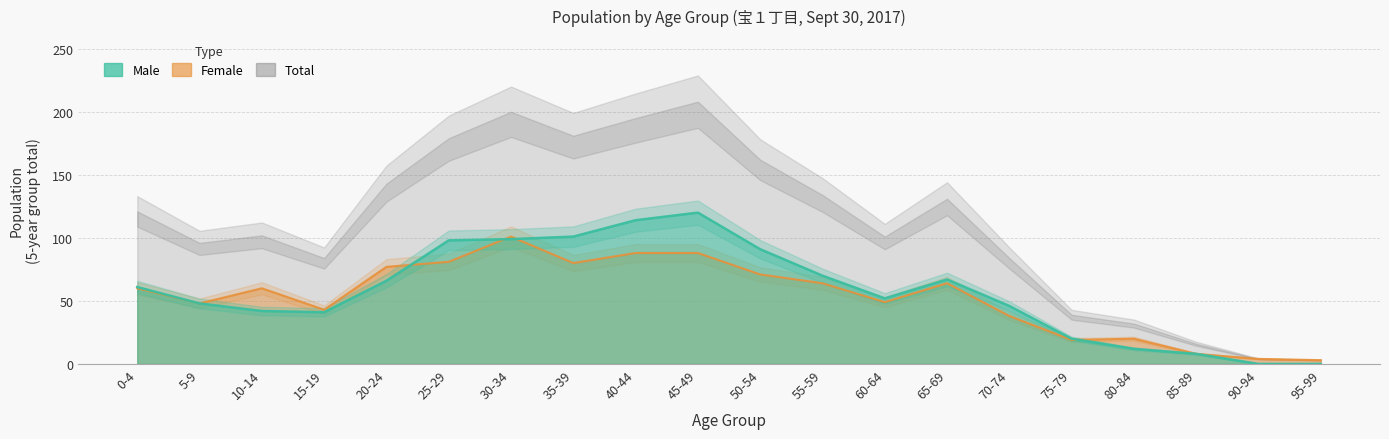

What is the difference between the highest and lowest values at 20-24?

11